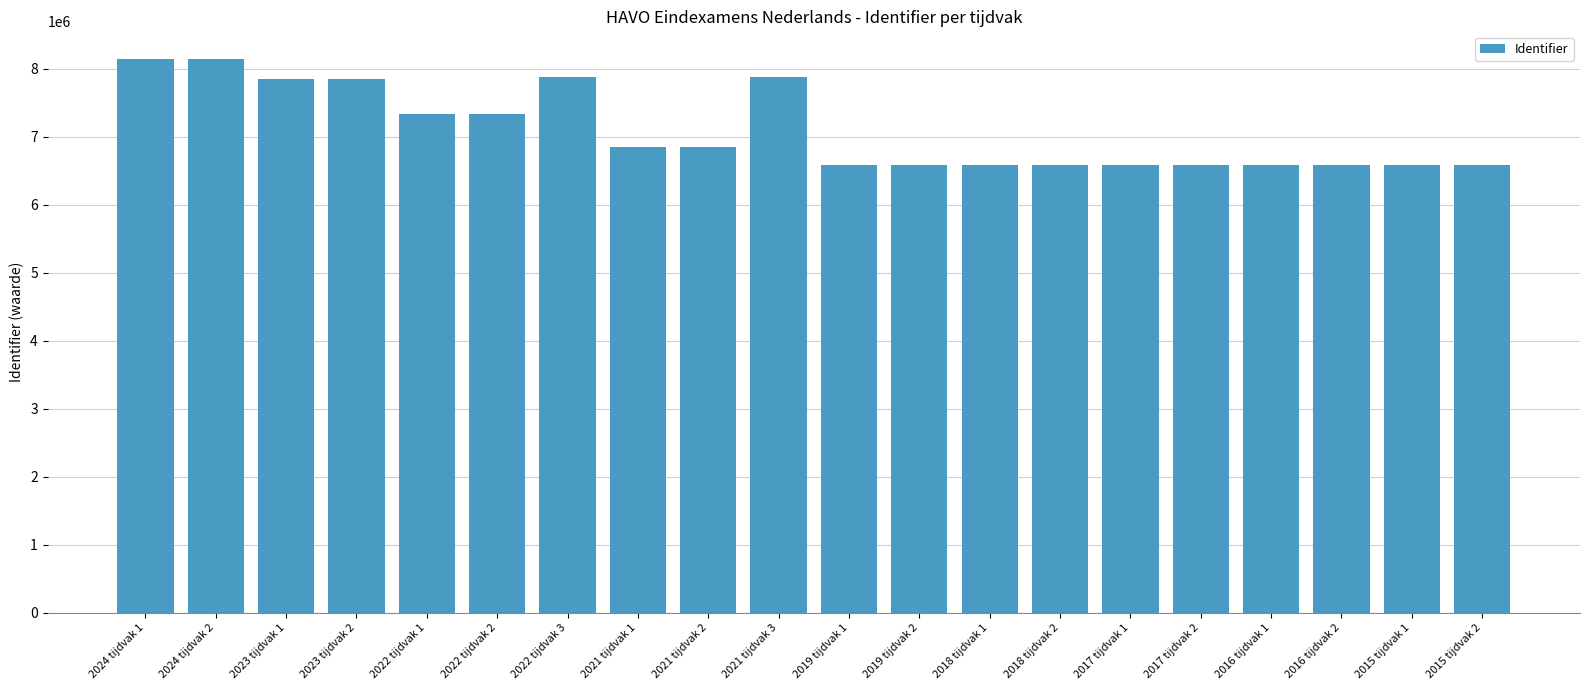

True or false: the data shows 9528828 at 2016 tijdvak 2.

False